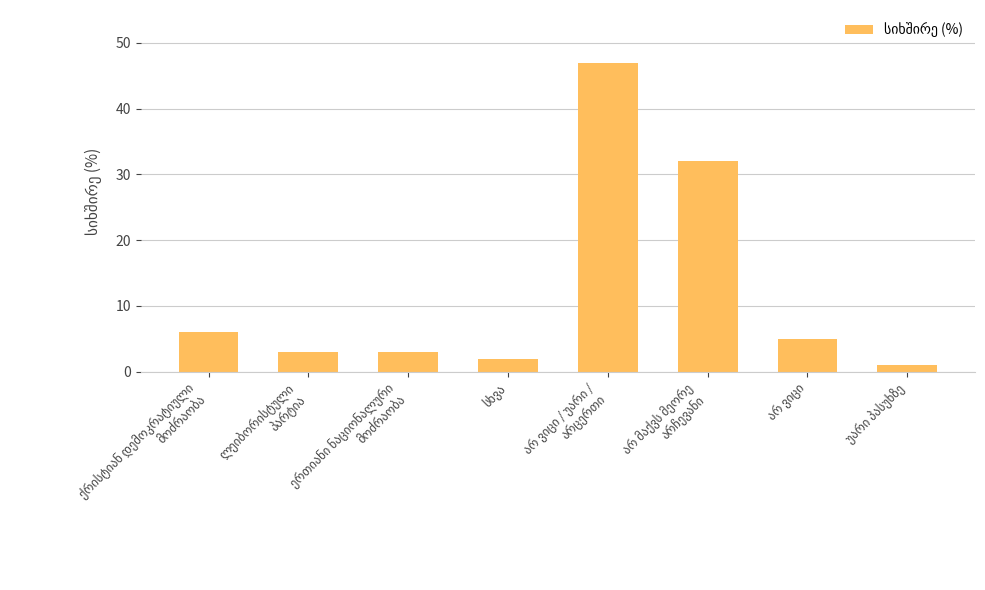

What is the value of the 8th bar from the left?

1